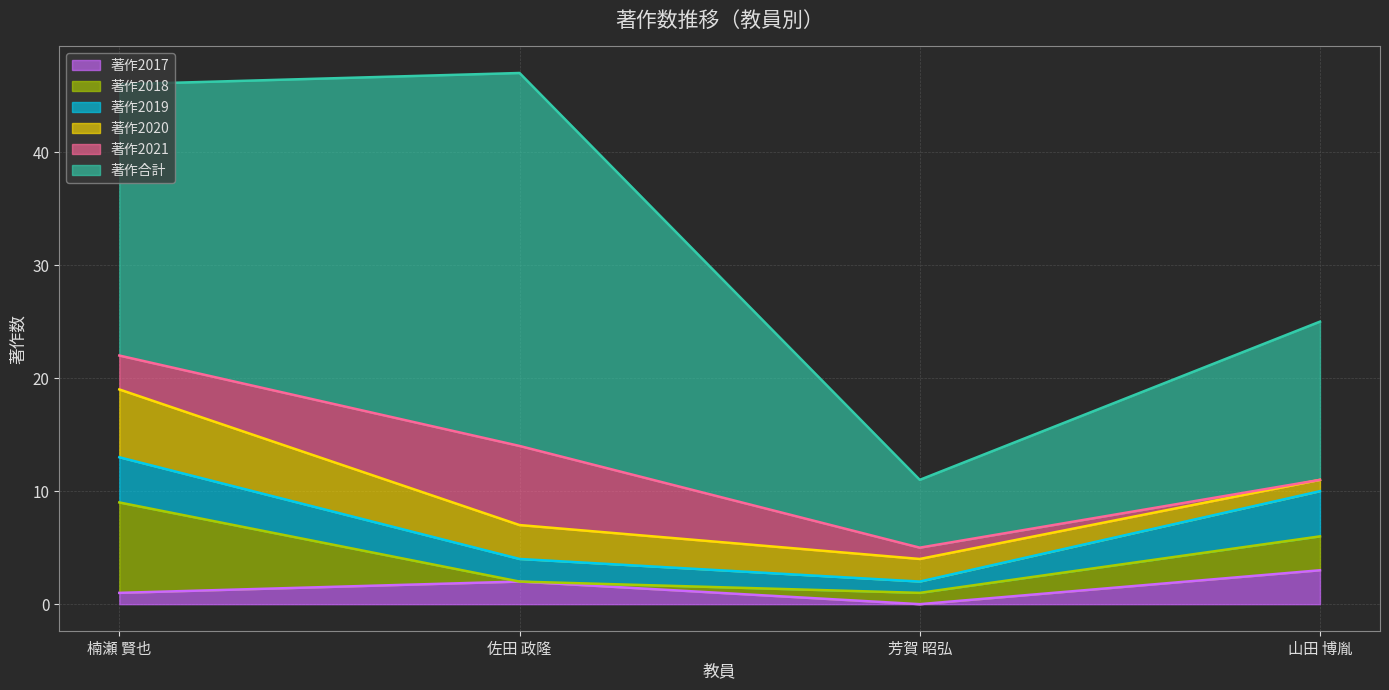

Does the chart have visible grid lines?

Yes